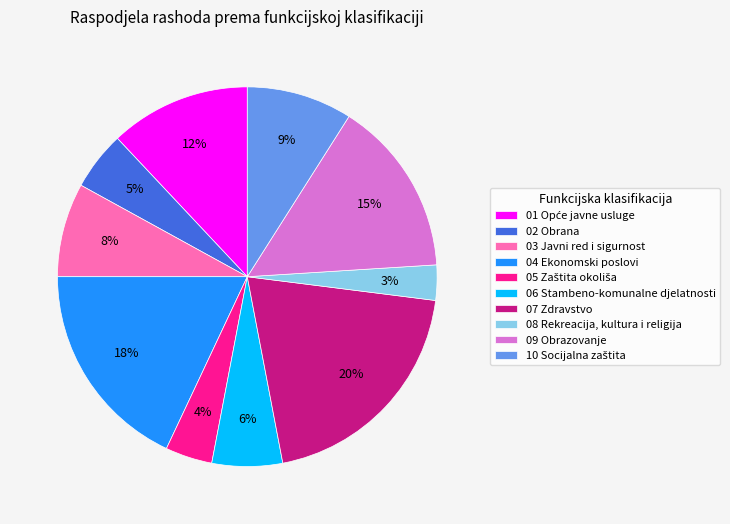

To the nearest percent, what is the difference between the largest and smallest slice percentages?

17%